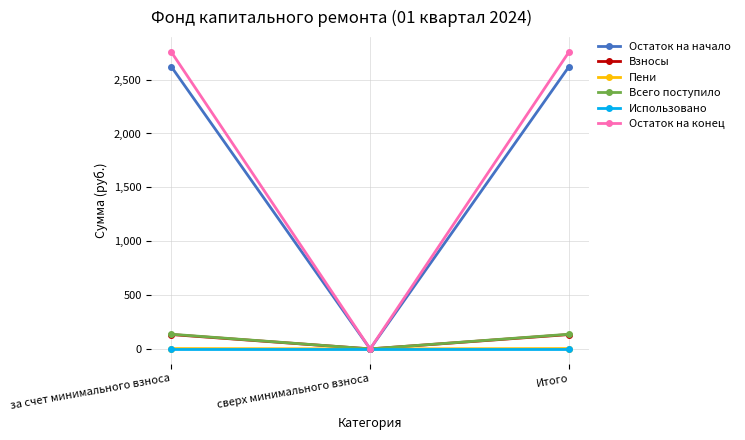

Which series has the largest range (max minus min)?

Остаток на конец